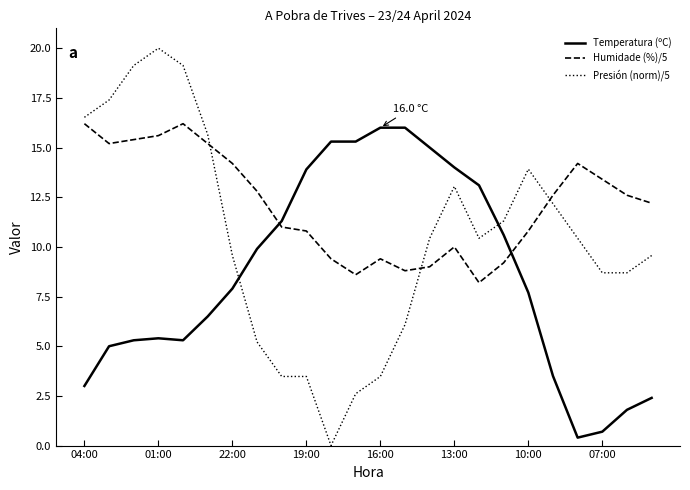

What is the difference between the maximum and minimum values in the Humidade (%)/5 series?

8.0